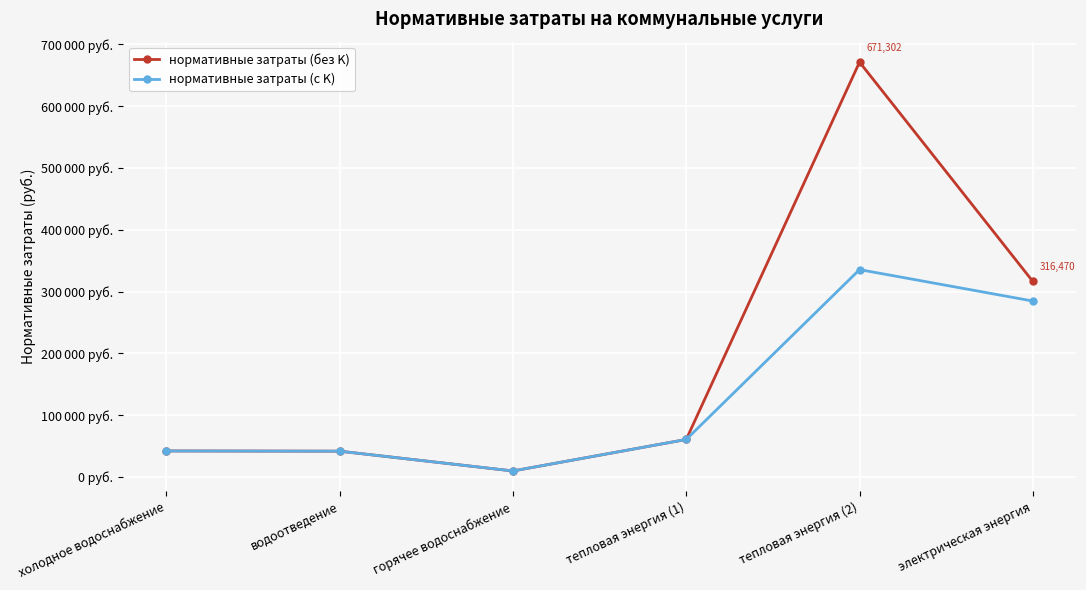

What is the difference between the нормативные затраты (без K) values at электрическая энергия and водоотведение?

274505.0